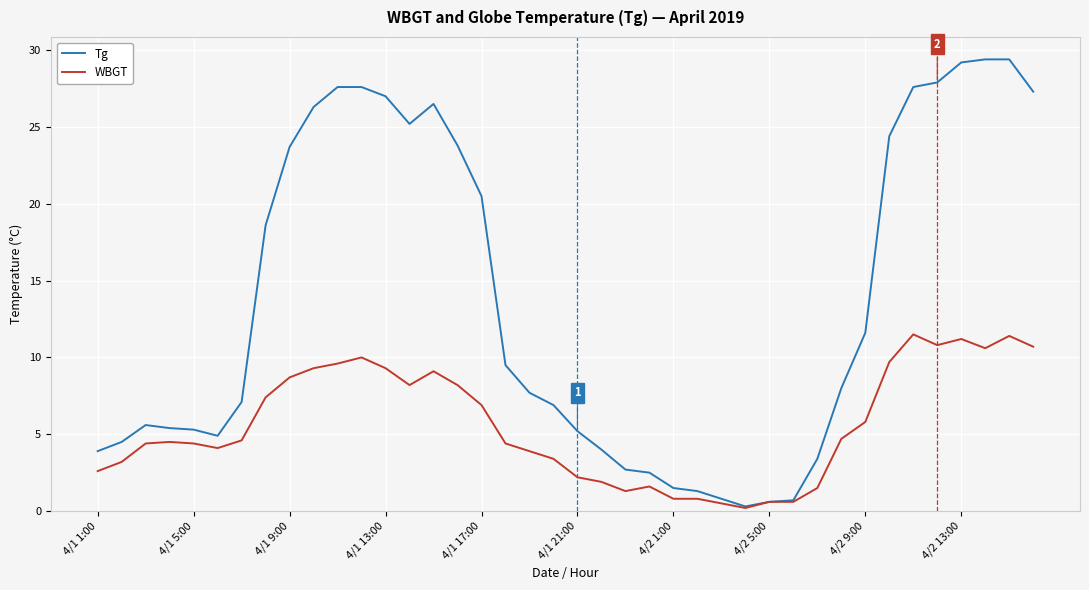

What is the maximum value for WBGT?

11.5